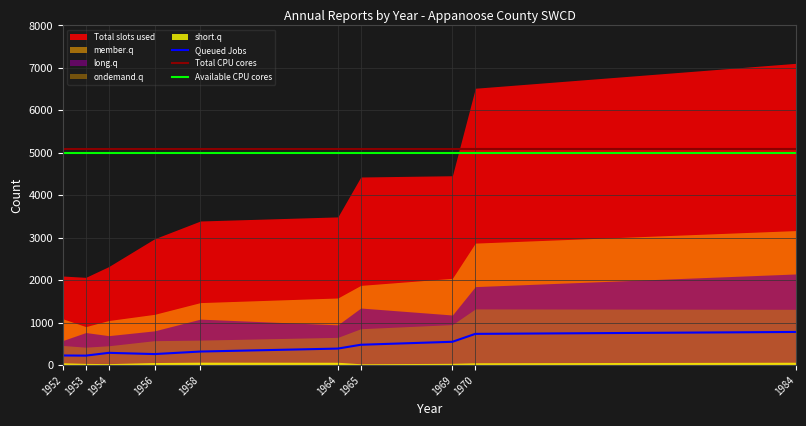

True or false: Available CPU cores and Queued Jobs cross at least once.

False